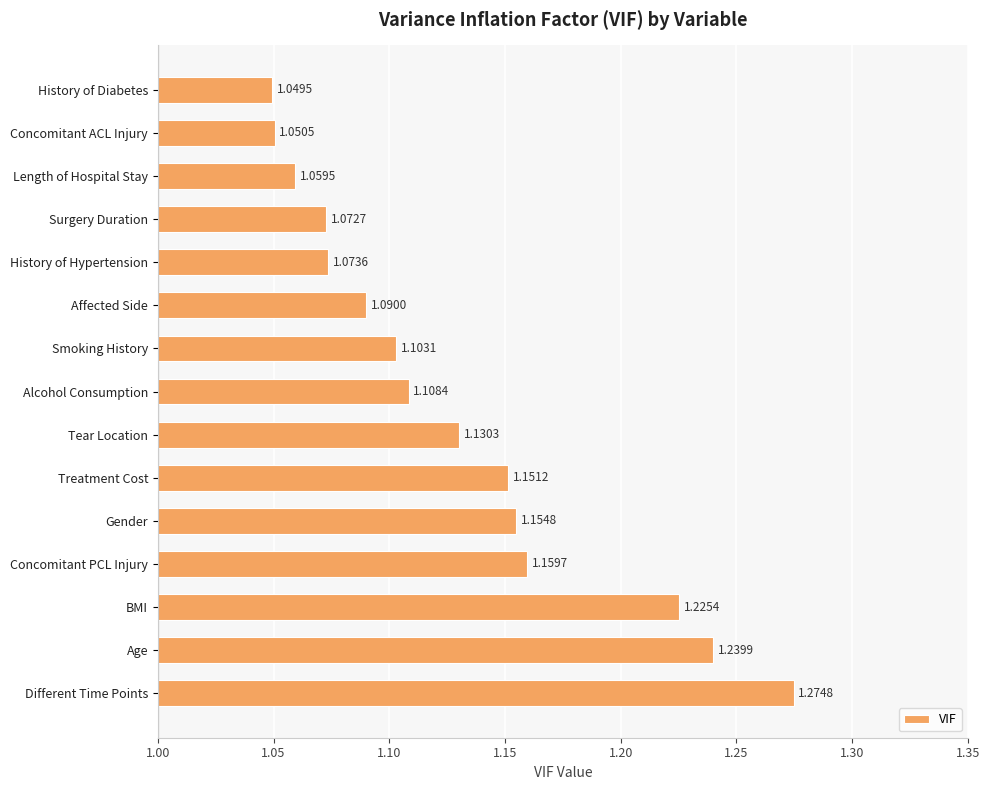

At which label is the value closest to 1?

History of Diabetes